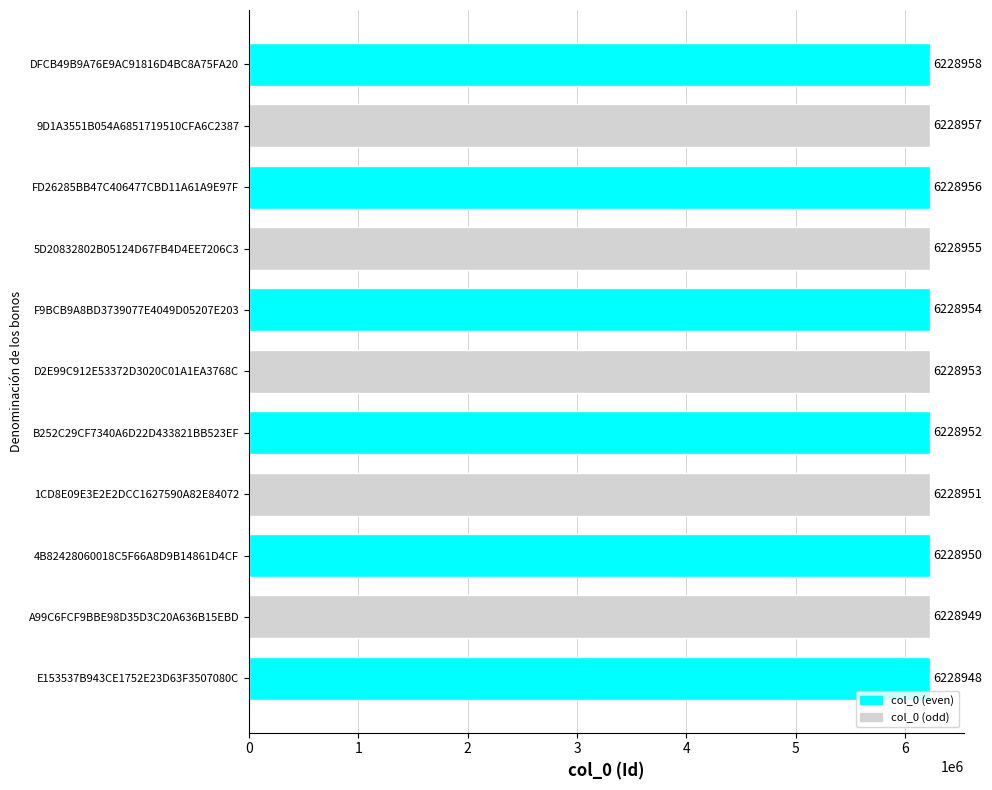

Reading bottom to top, extract all data points from this chart.

E153537B943CE1752E23D63F3507080C=6228948	A99C6FCF9BBE98D35D3C20A636B15EBD=6228949	4B82428060018C5F66A8D9B14861D4CF=6228950	1CD8E09E3E2E2DCC1627590A82E84072=6228951	B252C29CF7340A6D22D433821BB523EF=6228952	D2E99C912E53372D3020C01A1EA3768C=6228953	F9BCB9A8BD3739077E4049D05207E203=6228954	5D20832802B05124D67FB4D4EE7206C3=6228955	FD26285BB47C406477CBD11A61A9E97F=6228956	9D1A3551B054A6851719510CFA6C2387=6228957	DFCB49B9A76E9AC91816D4BC8A75FA20=6228958